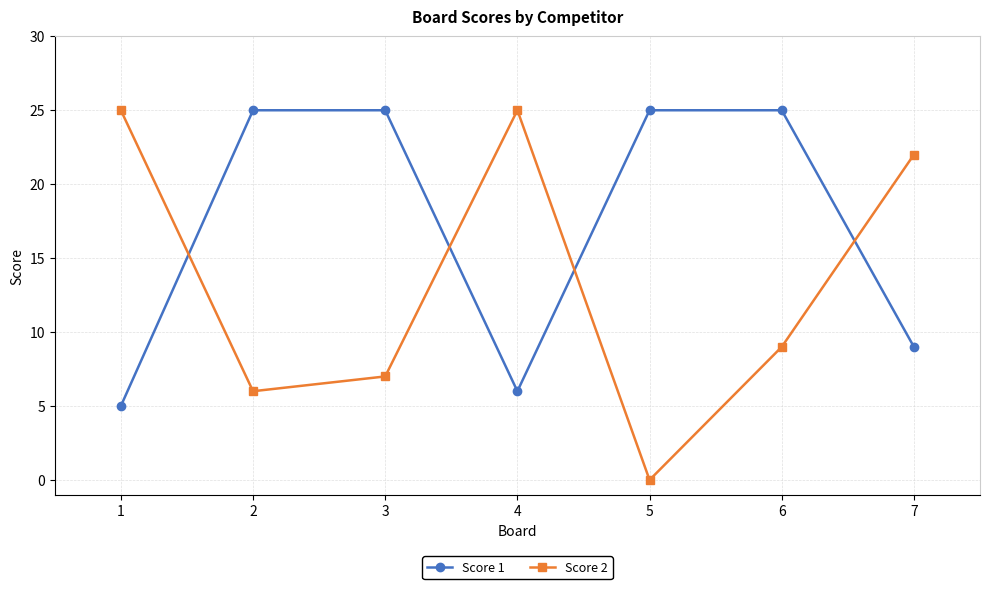

Rank the series by their average value, from highest to lowest.

Score 1, Score 2